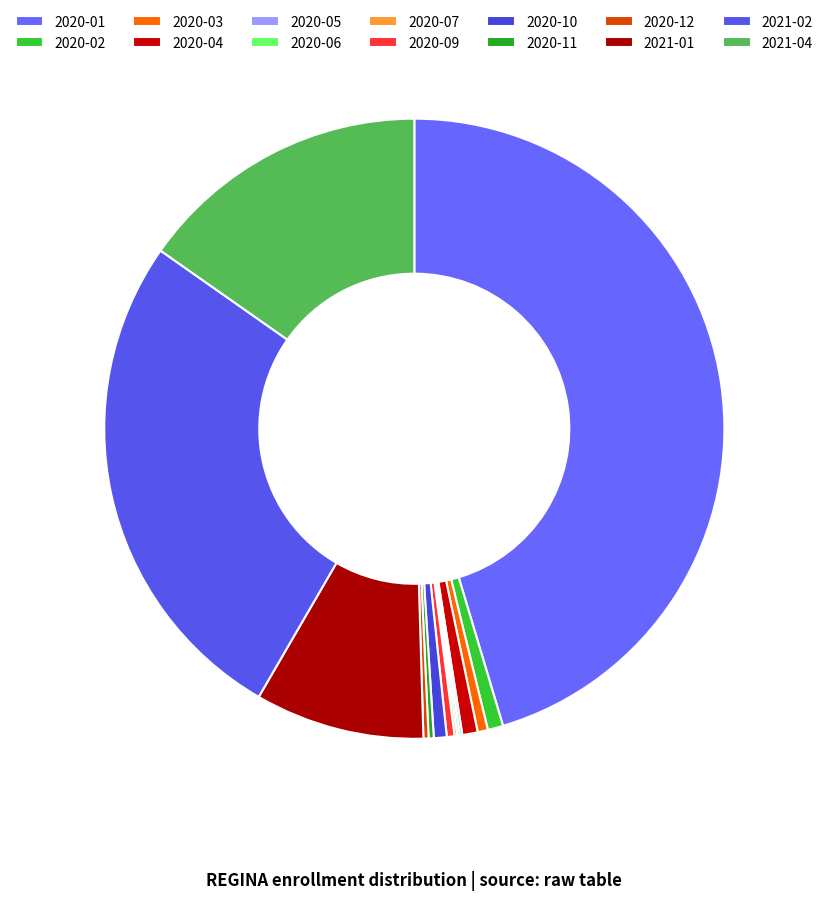

What portion of the pie excludes 2020-01?

54.6%